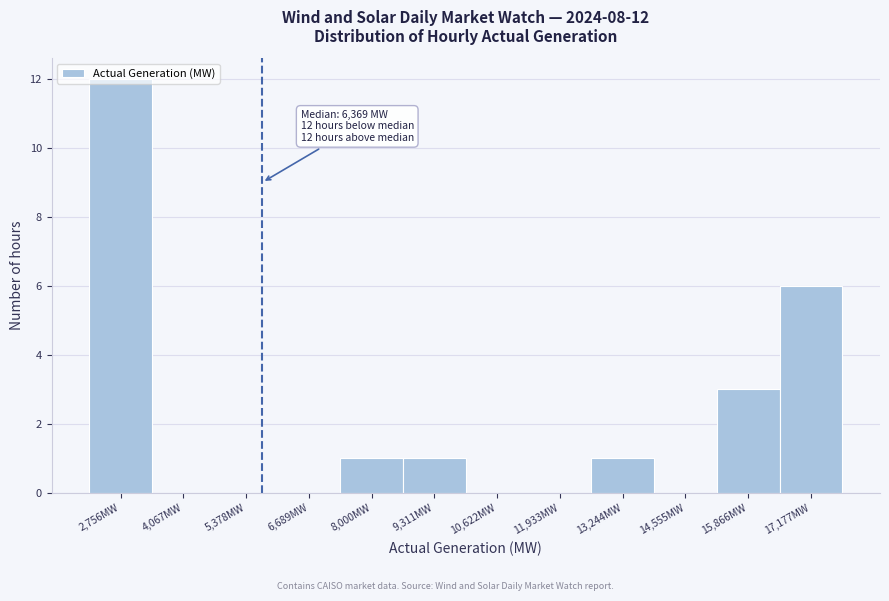

Is it true that the value at 15,866MW is 4?

False